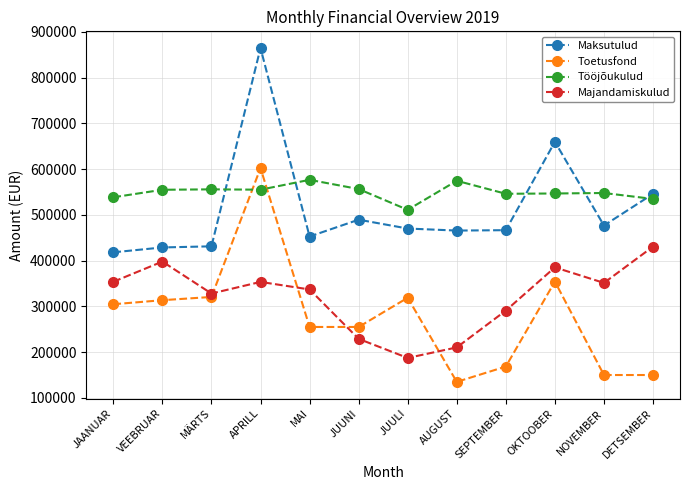

How many data points in Majandamiskulud are less than 351269?

6